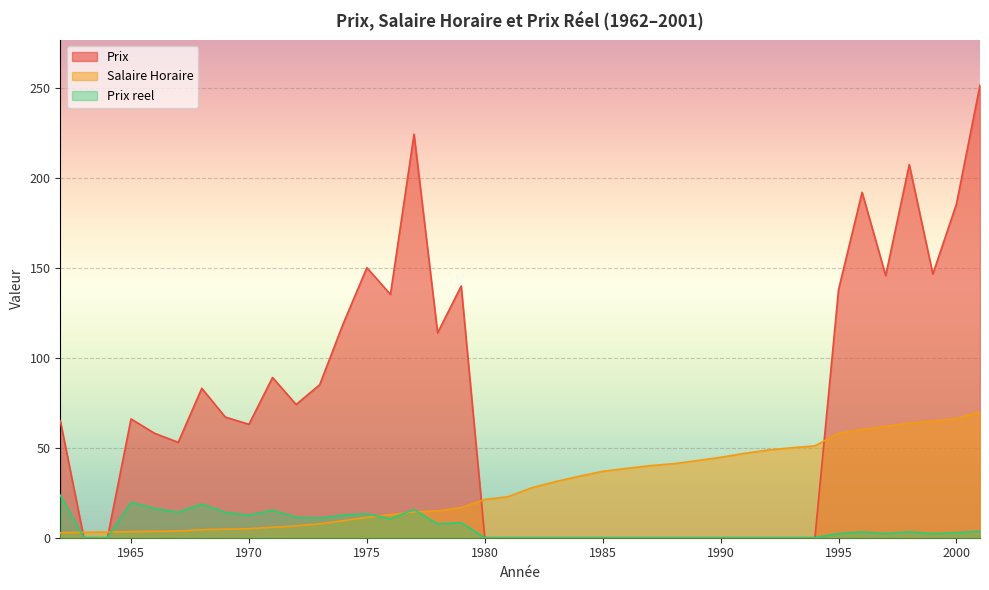

How many series are shown in this chart?

3